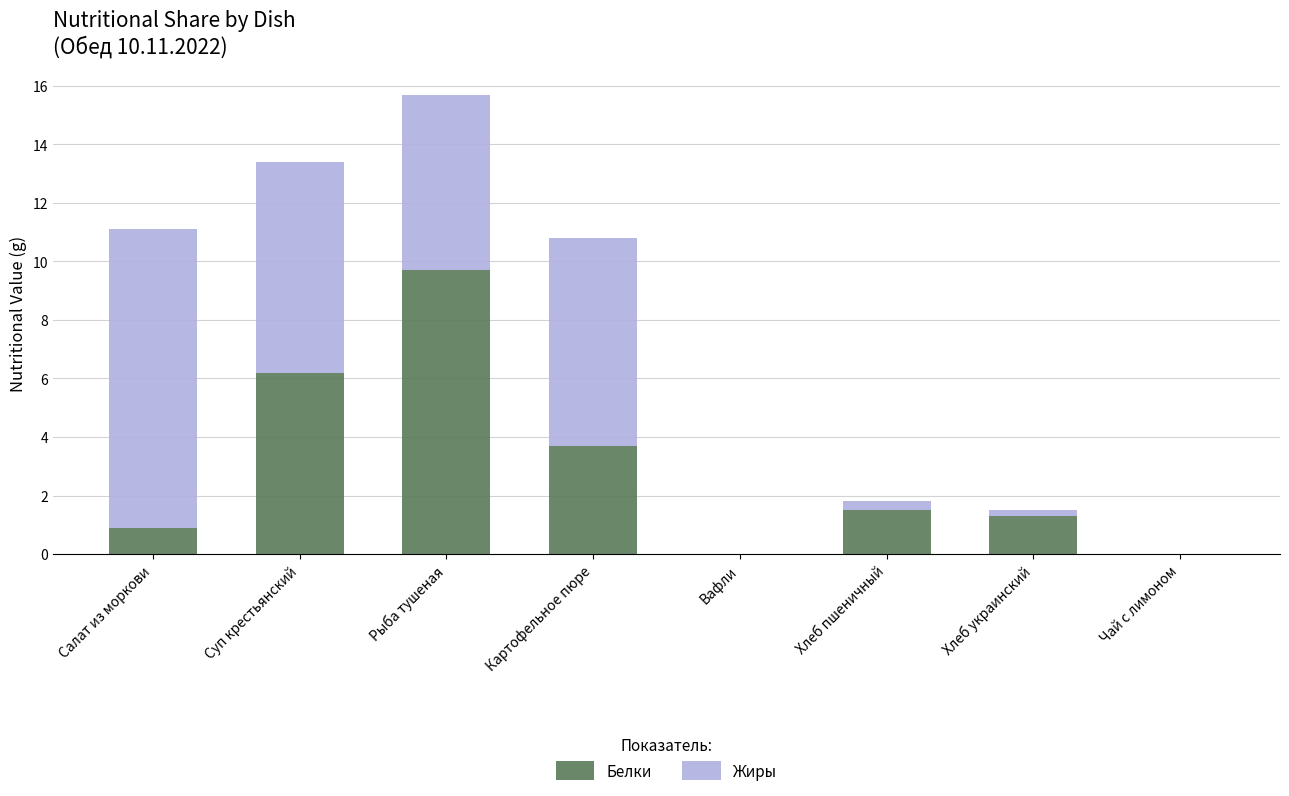

At which label is Белки closest to 4?

Картофельное пюре